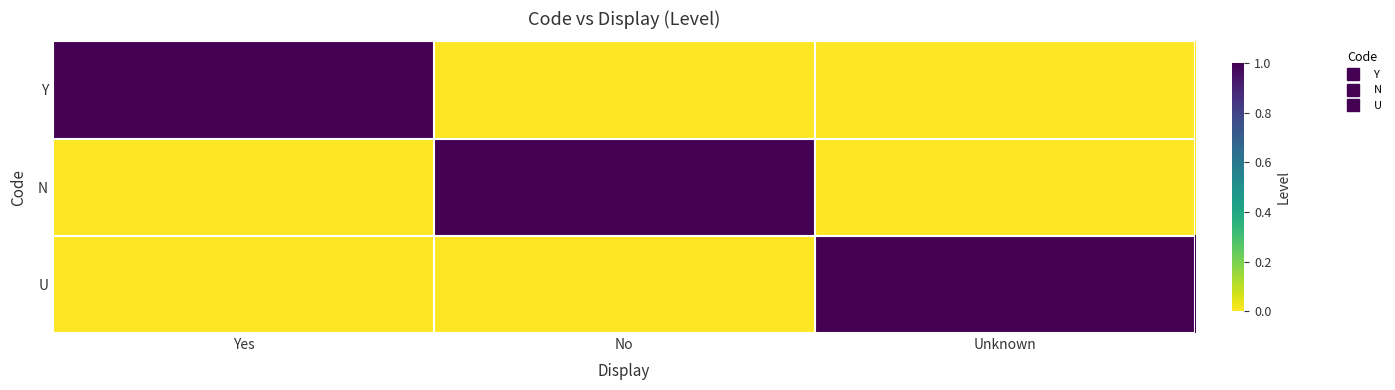

What is the total value across all series at No?

1